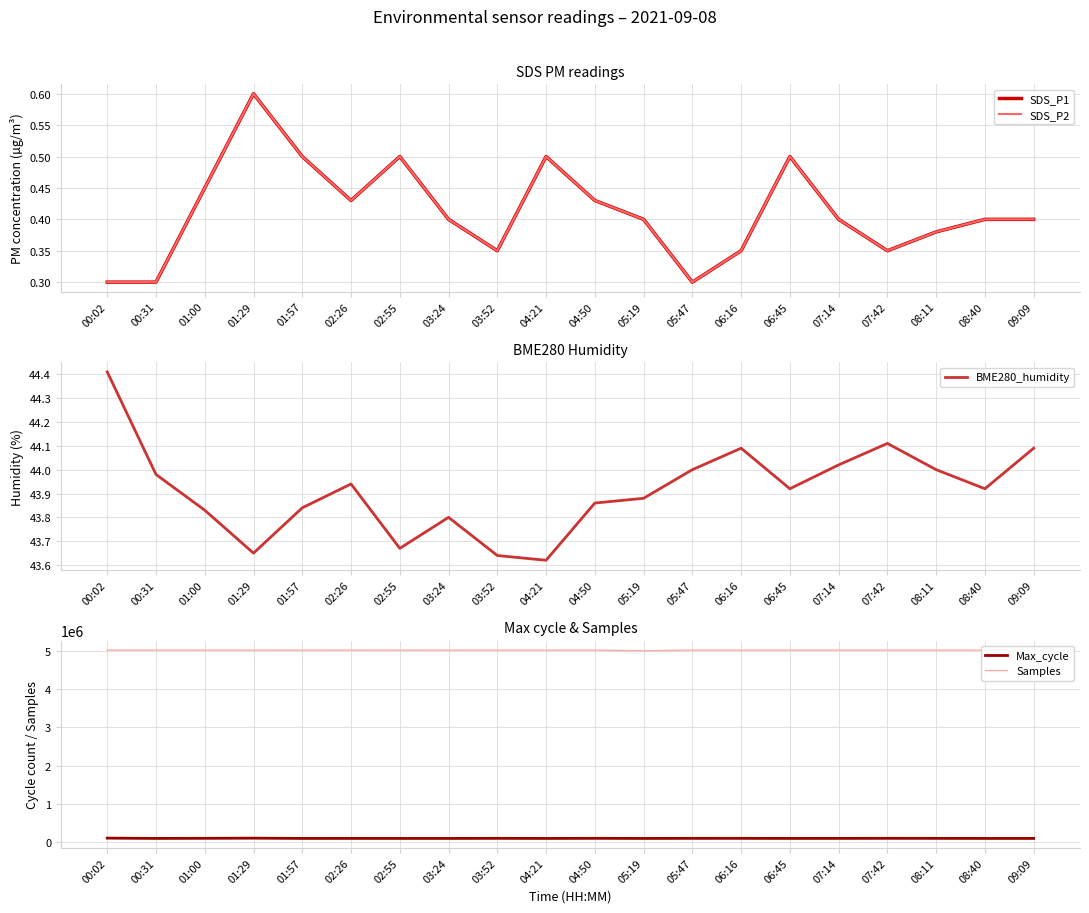

True or false: BME280_humidity and SDS_P1 cross at least once.

False